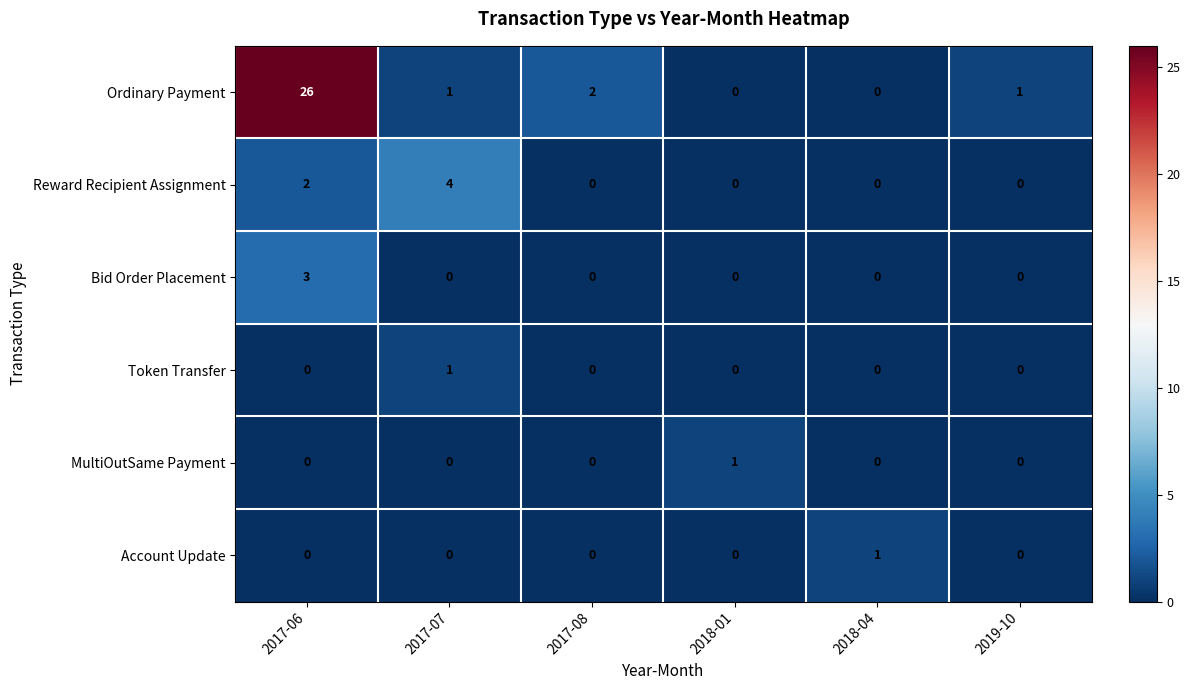

Count the Account Update values in the range 0 to 1.

6